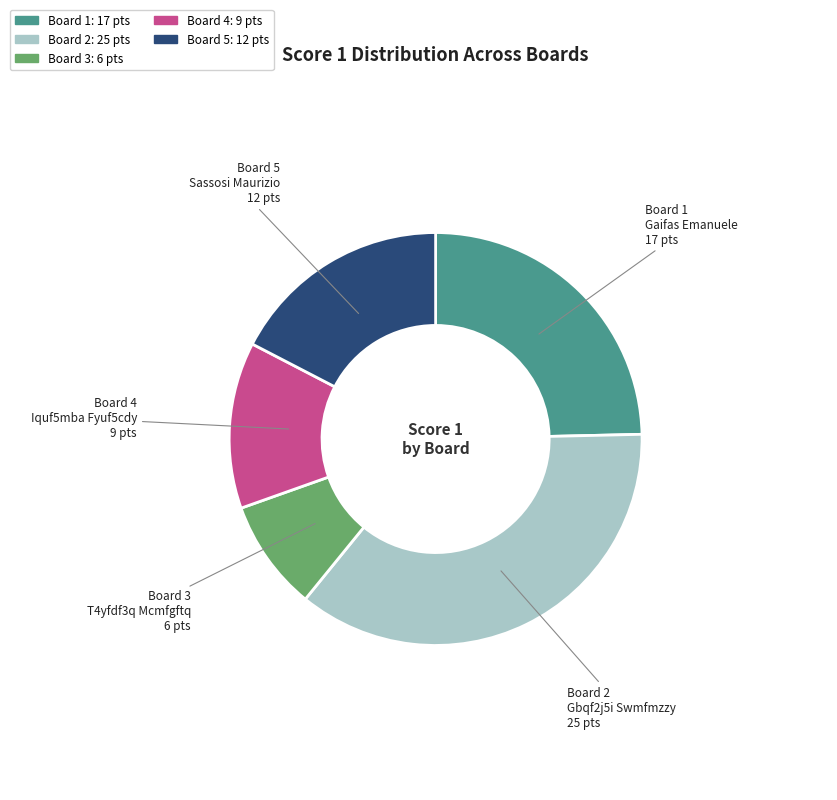

Is there a majority slice in this chart?

No